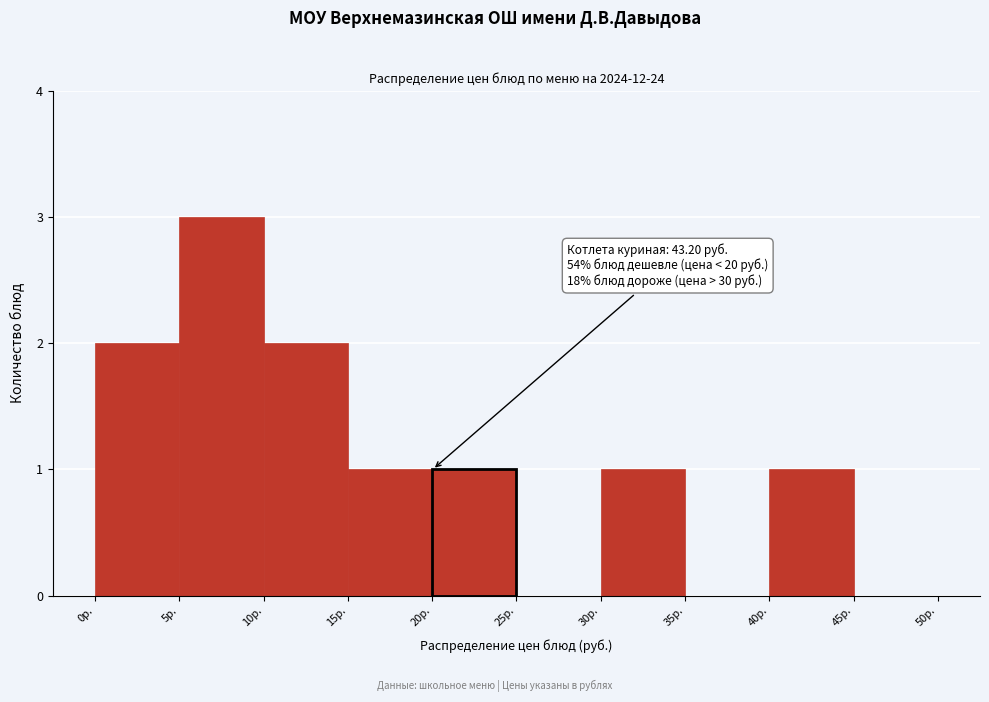

Over which range of the x-axis is the bar tallest?

5 to 10